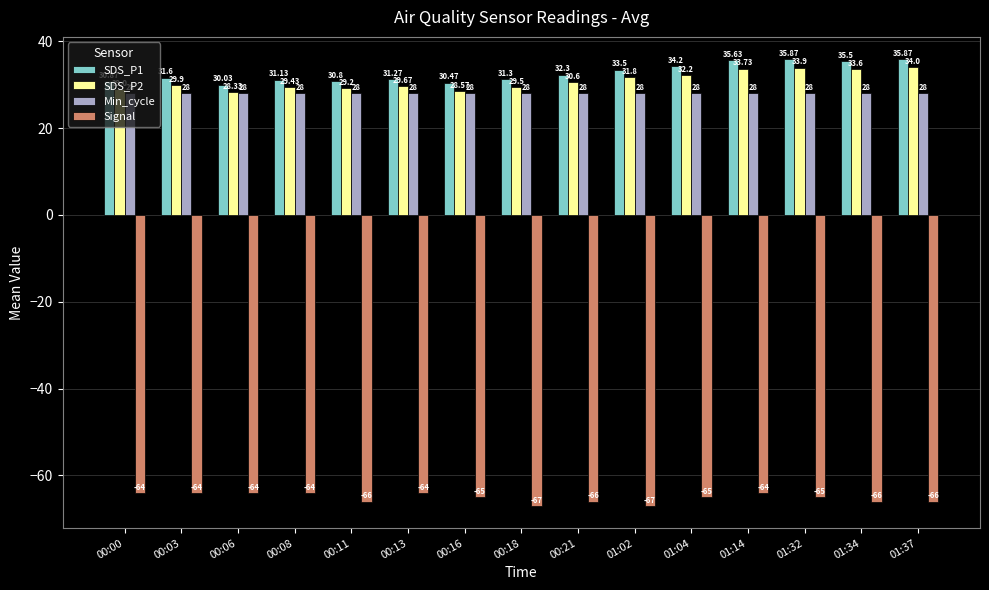

Which series has the largest range (max minus min)?

SDS_P1